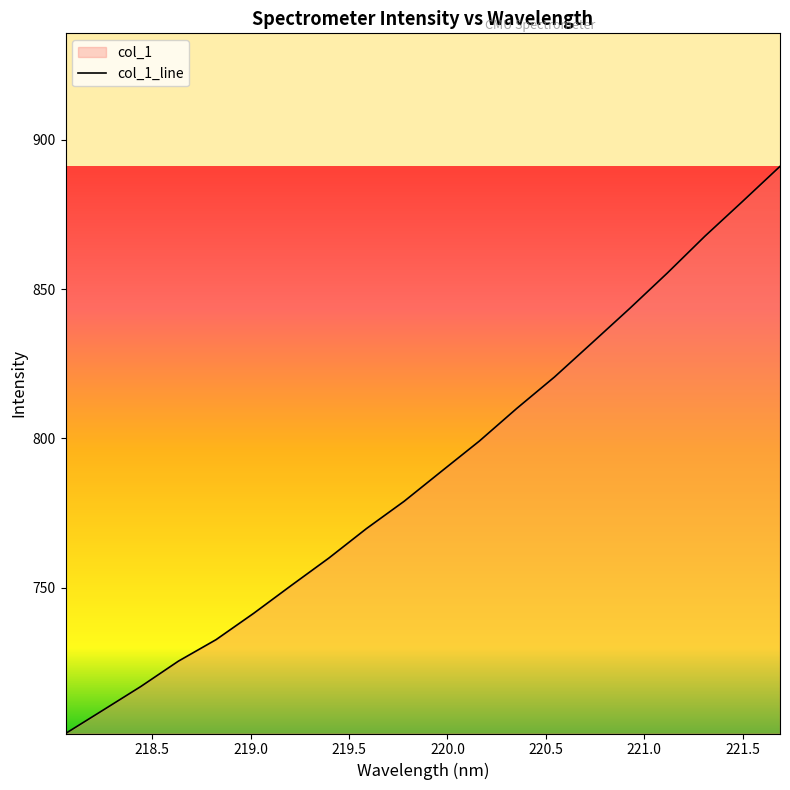

What is the label of the 18th point from the left?

221.3083